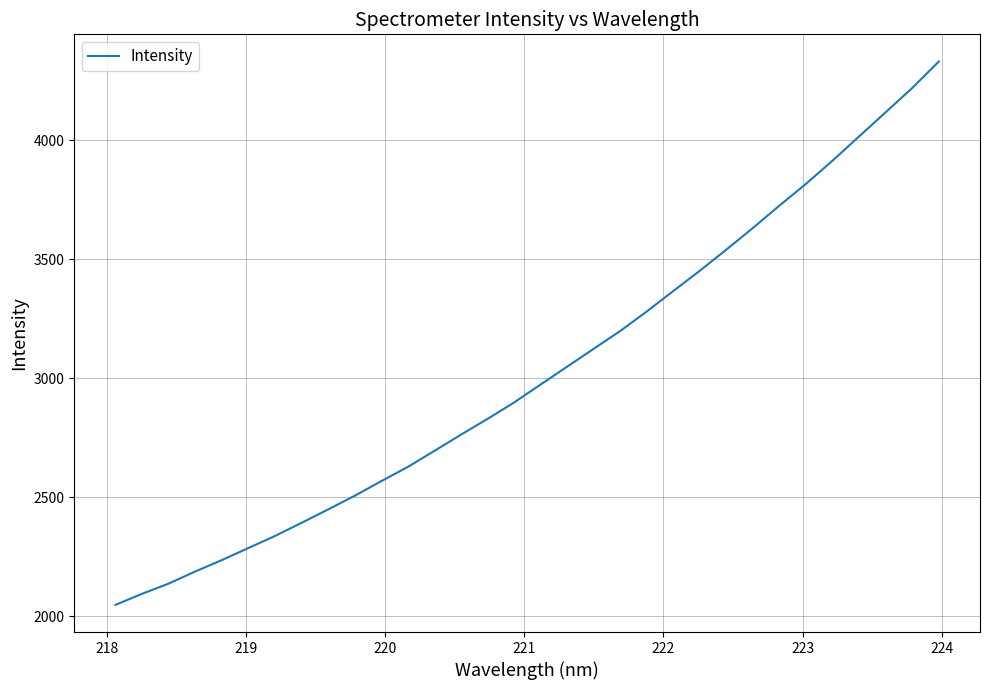

What is the minimum value shown in the chart?

2047.3